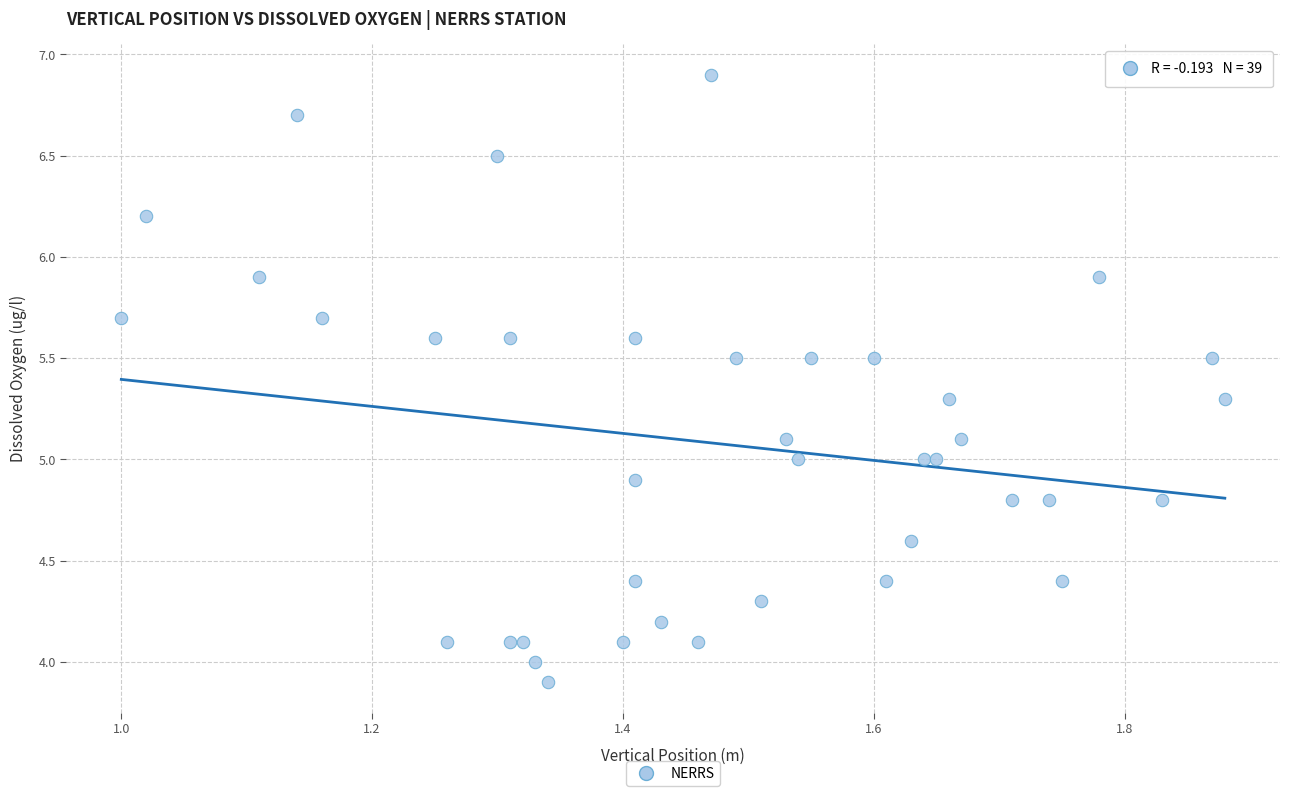

What is the range of X values (max minus min)?

0.9